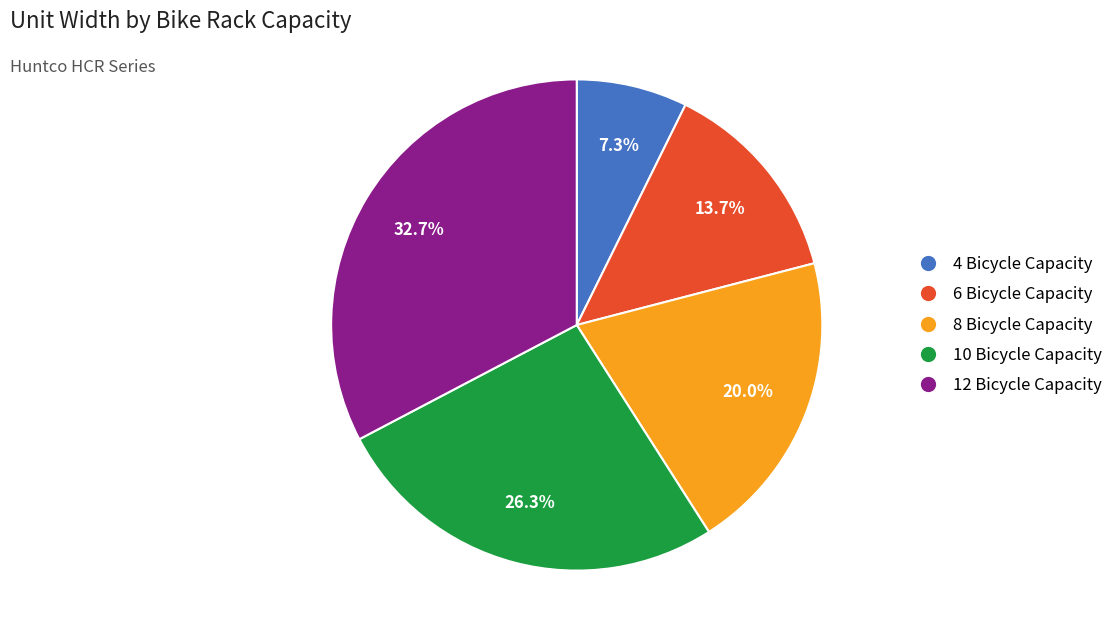

To the nearest percent, what is the difference between the 6 Bicycle Capacity and 10 Bicycle Capacity slice percentages?

13%